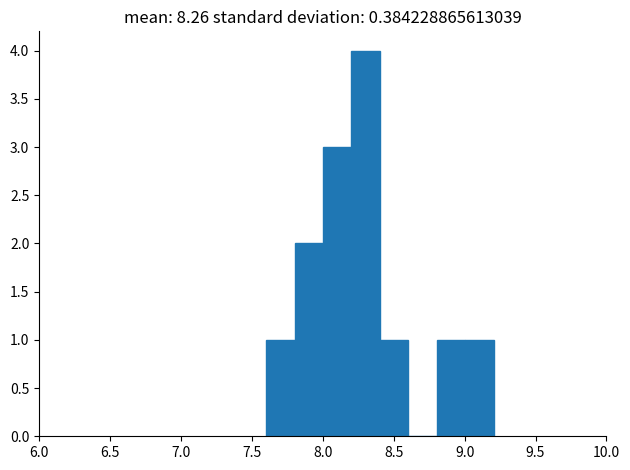

What is the height of the bar covering 7.8 to 8.0 on the x-axis? Neither the bar edges nor the heights are printed on the chart, so give them approximately, as read against the axes.

2